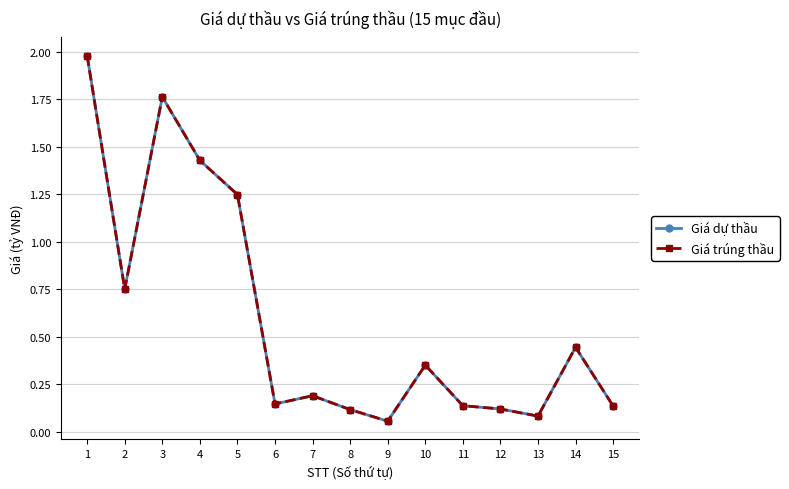

Does the chart have visible grid lines?

Yes